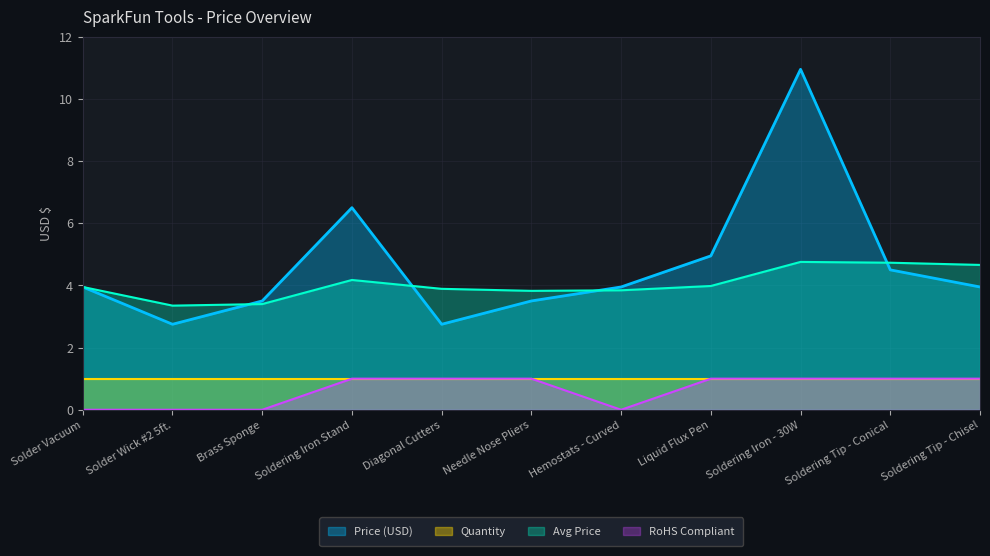

What position from the left is Soldering Tip - Chisel?

11